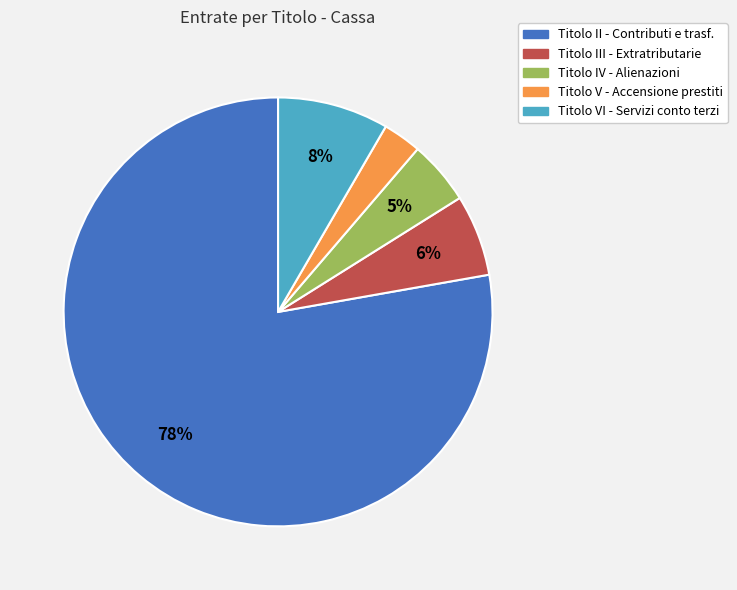

To the nearest percent, what percentage of the pie is Titolo IV - Alienazioni?

5%